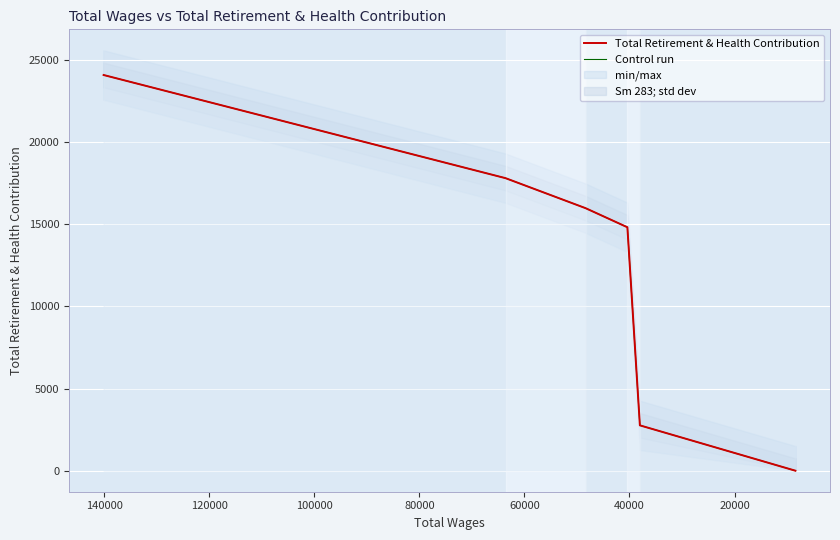

What is the difference between the maximum and minimum values in the Control run series?

24068